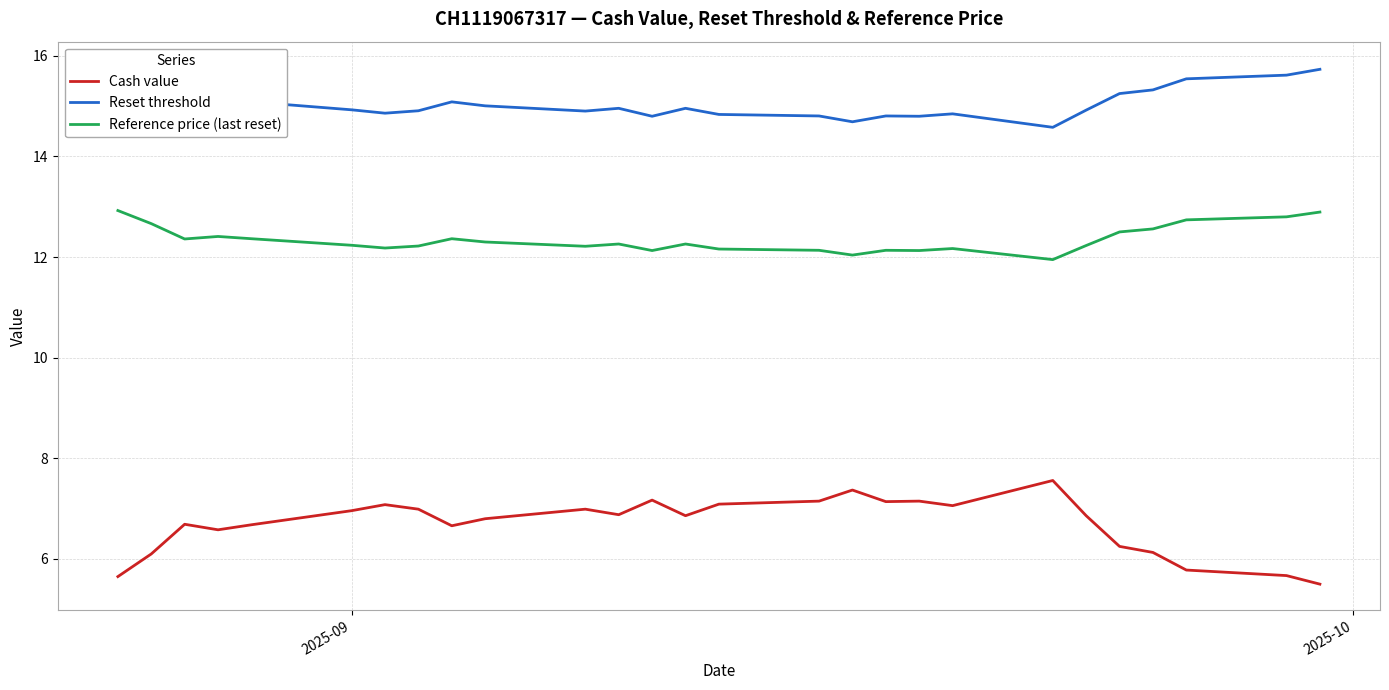

Does the chart have visible grid lines?

Yes